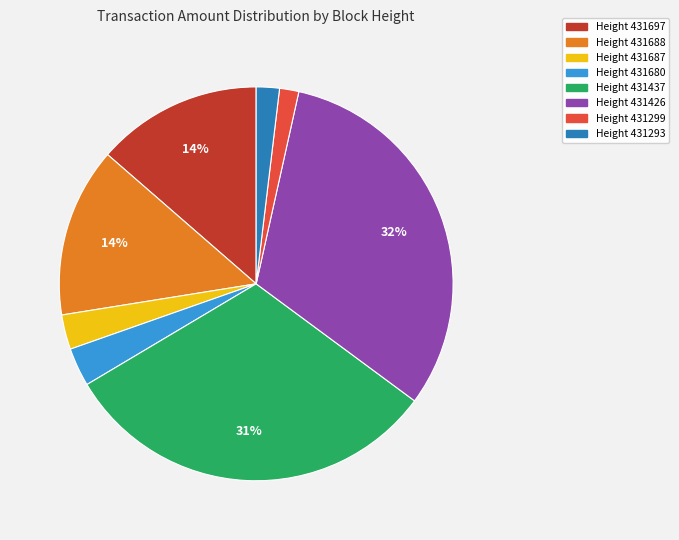

To the nearest percent, what is the difference between the largest and smallest slice percentages?

30%